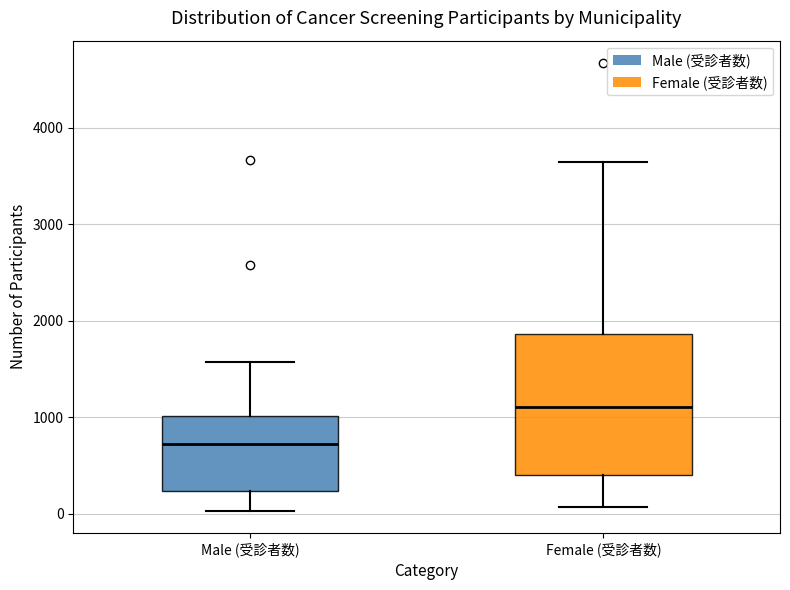

Reading left to right, transcribe this box plot: for each box, give where its median line is, the range the box spans, and where its two whiskers end, as read against the y-axis. The values are not printed on the chart, so give them approximately, as read against the axis.

Male (受診者数): median 700, box 200 to 1000, whiskers 0 to 1600
Female (受診者数): median 1100, box 400 to 1900, whiskers 100 to 3700